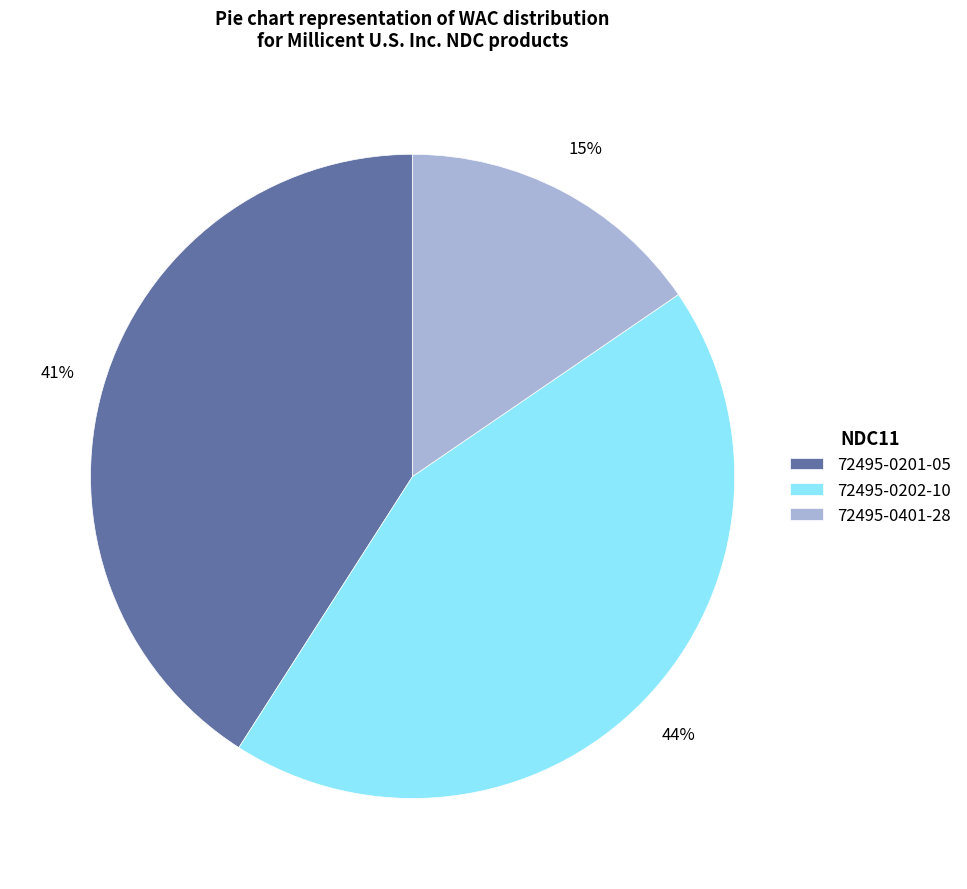

How many slices are in this pie chart?

3